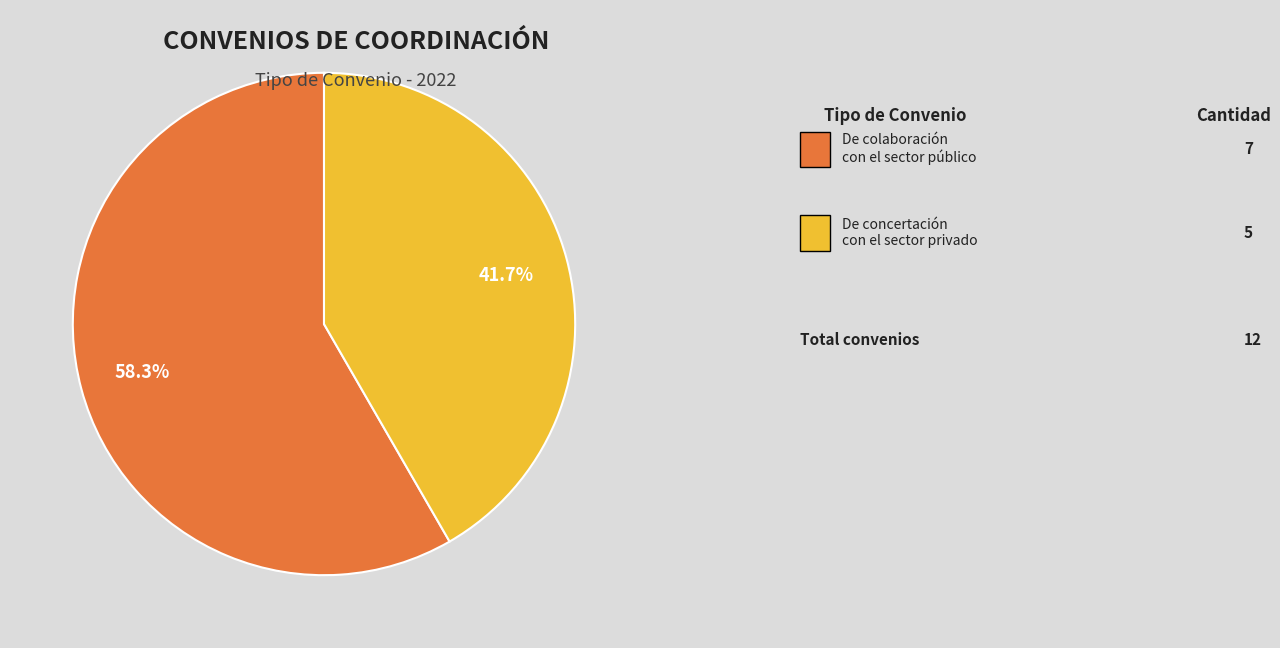

Is there any slice that represents more than half of the pie?

Yes